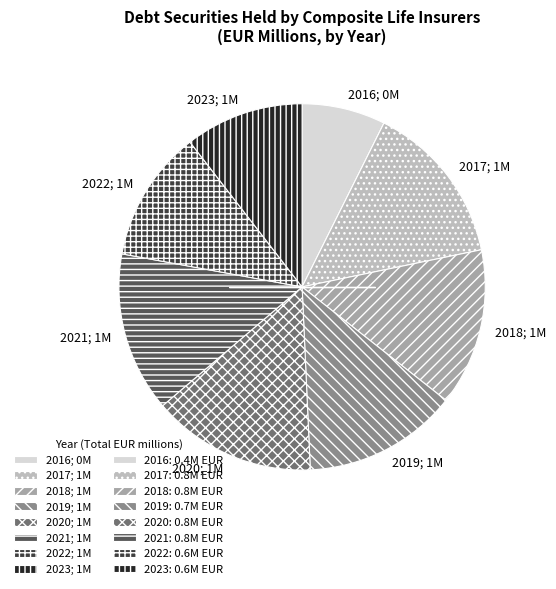

Combined, do 2020; 1M and 2022; 1M account for over 50%?

No